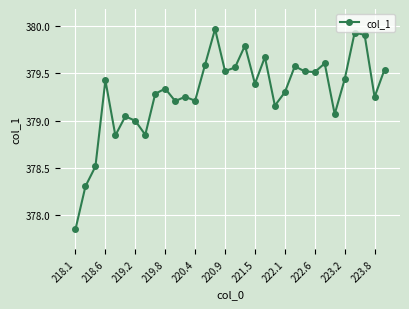

What is the difference between the second highest and second lowest values?

1.6